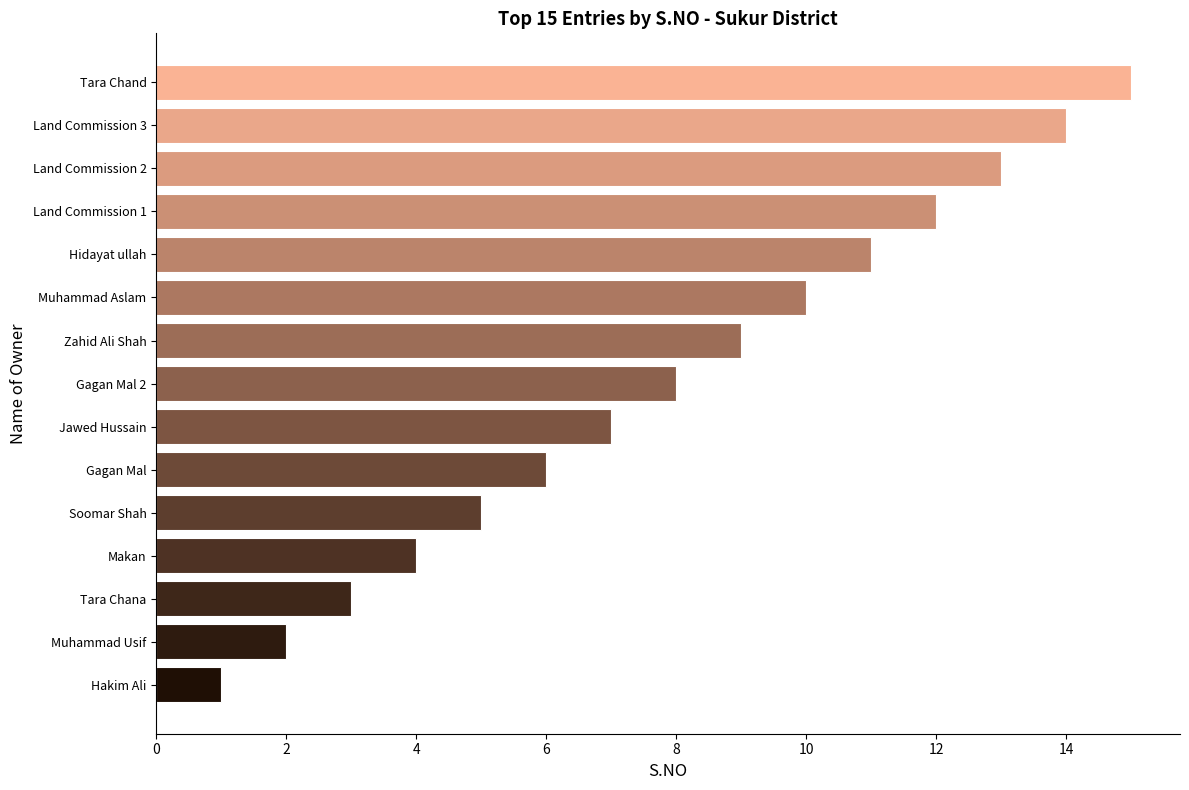

What is the difference between the second highest and second lowest values?

12